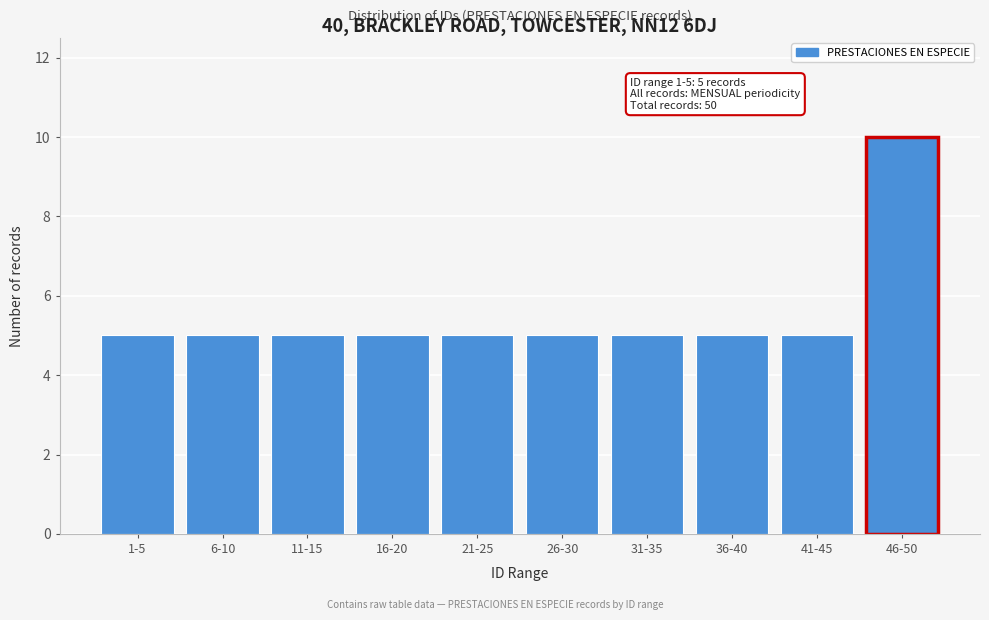

Reading right to left, transcribe all the data shown in this chart.

10	5	5	5	5	5	5	5	5	5